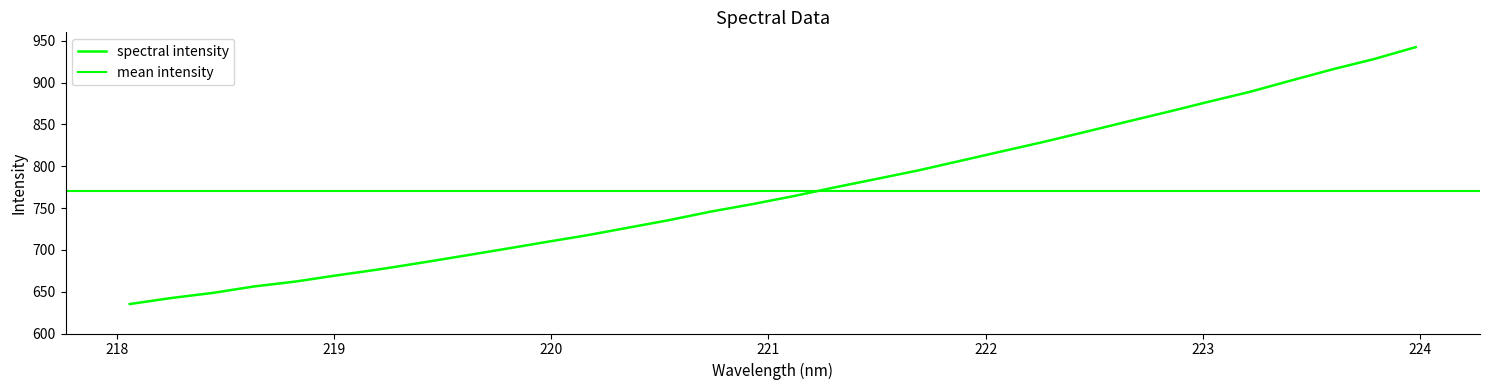

Reading left to right, transcribe all the data shown in this chart.

635.2	642.4	648.5	656.3	662.2	669.6	676.6	684.4	692.5	700.7	709.1	717.3	726.4	735.6	745.8	754.7	764.3	774.8	784.8	795.0	806.2	817.5	828.8	840.7	852.8	864.7	877.0	888.9	902.5	915.9	928.1	942.3